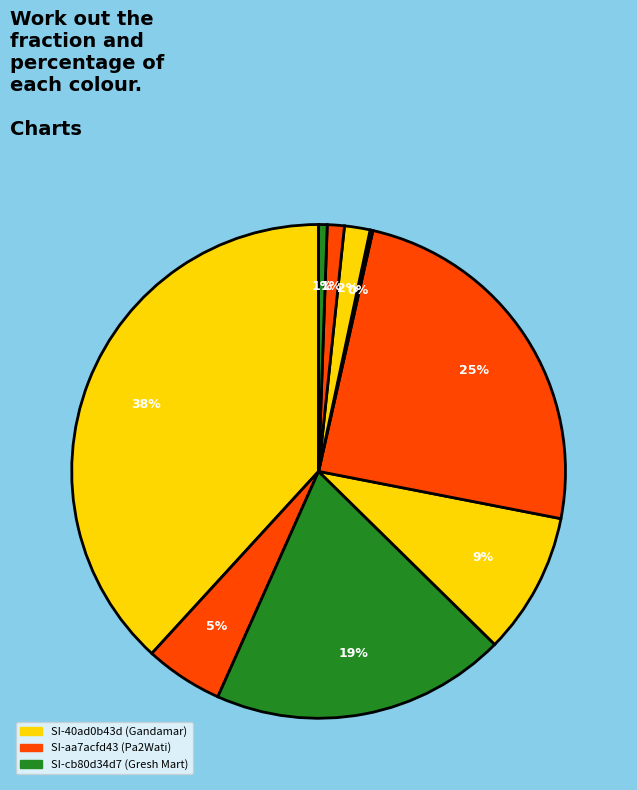

How many segments does this pie chart have?

9